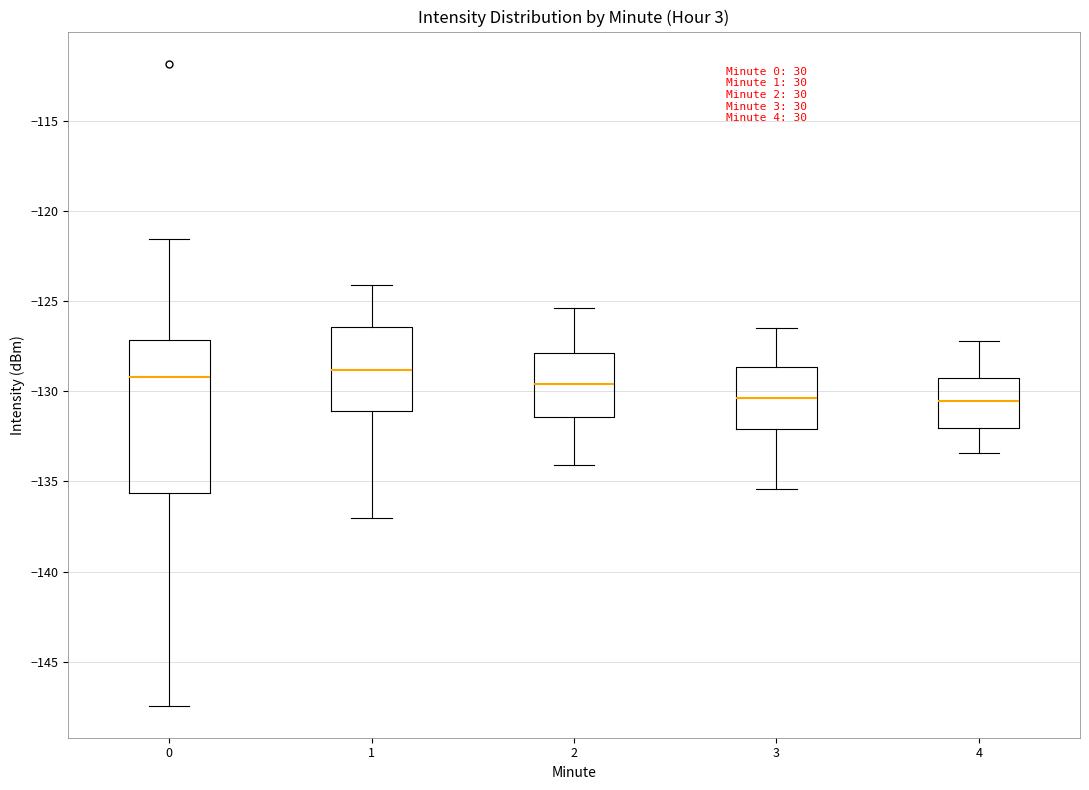

Where does the median line of the box at x = 0 sit on the y-axis? The values are not printed on the chart, so give them approximately, as read against the axis.

-129.0